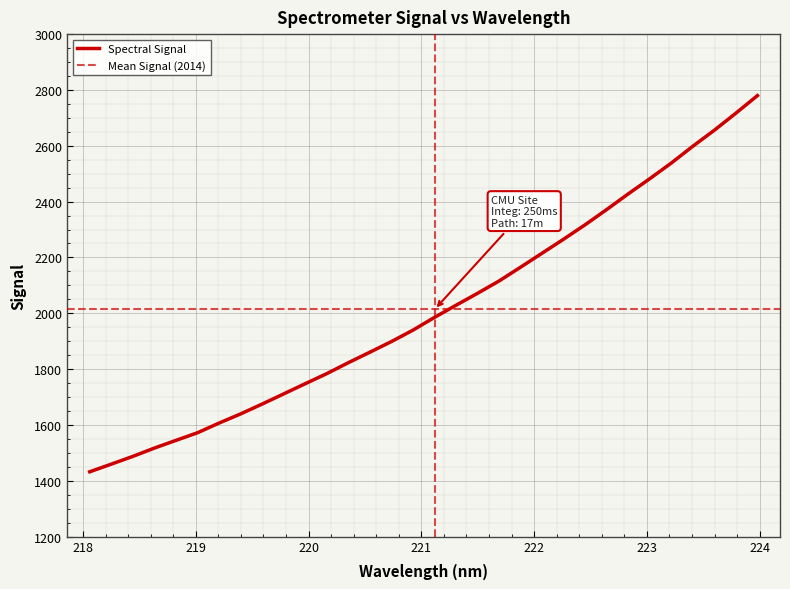

At which category does the chart reach its minimum across all series?

218.0596